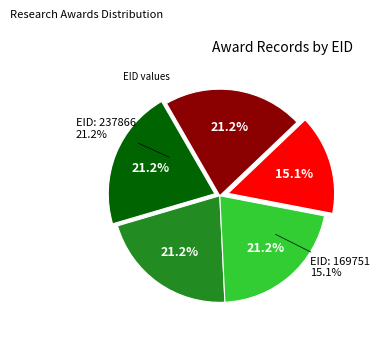

Between 169751 and 237860, which is larger?

237860